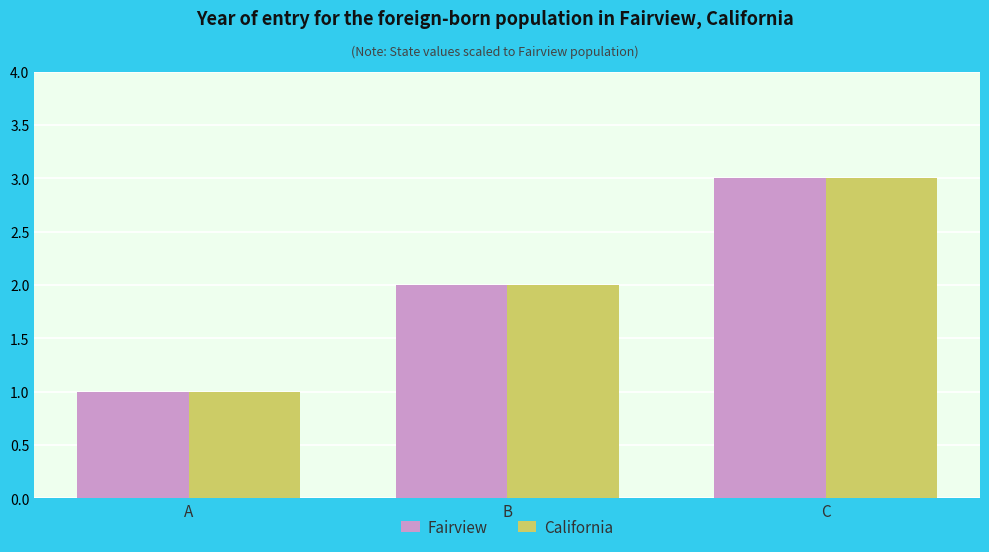

How many Fairview values are between 1 and 3?

3